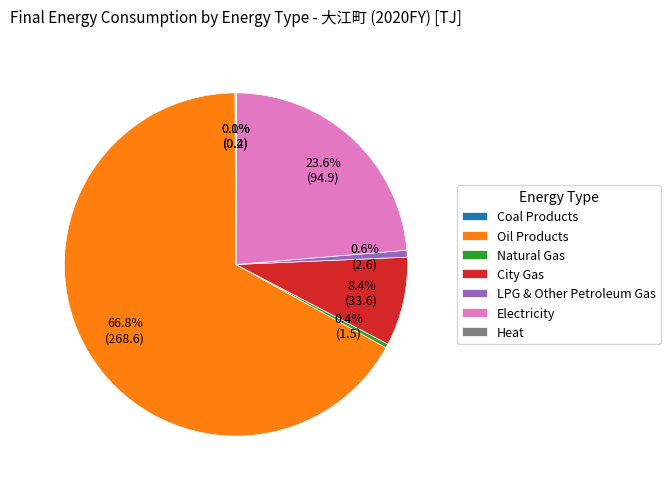

Which slice represents more than half of the pie?

Oil Products